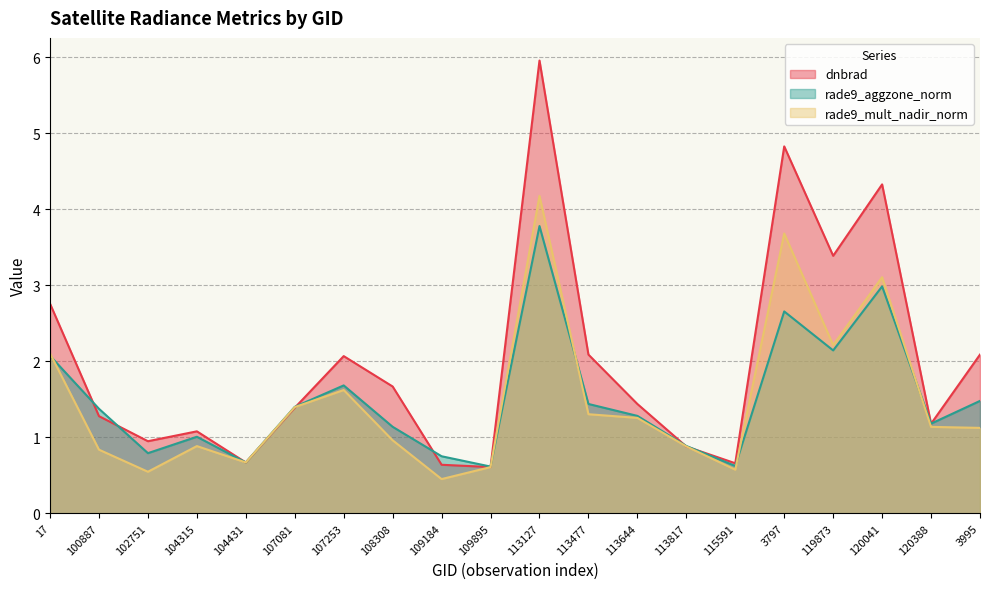

In rade9_mult_nadir_norm, how many points are higher than both neighbors (excluding endpoints)?

5